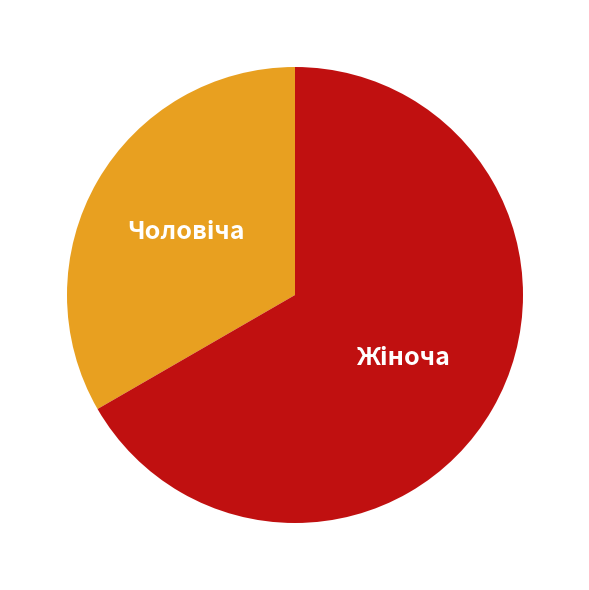

How many segments does this pie chart have?

2